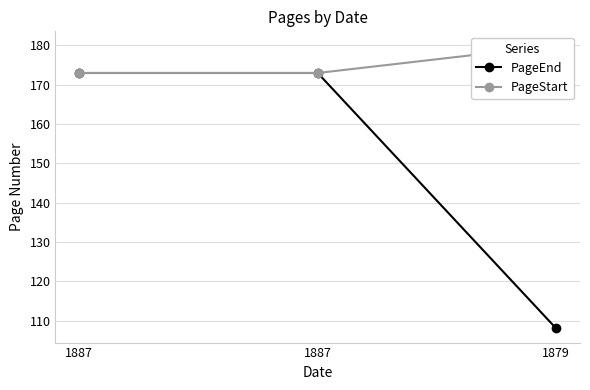

What is the maximum value shown in the chart?

180